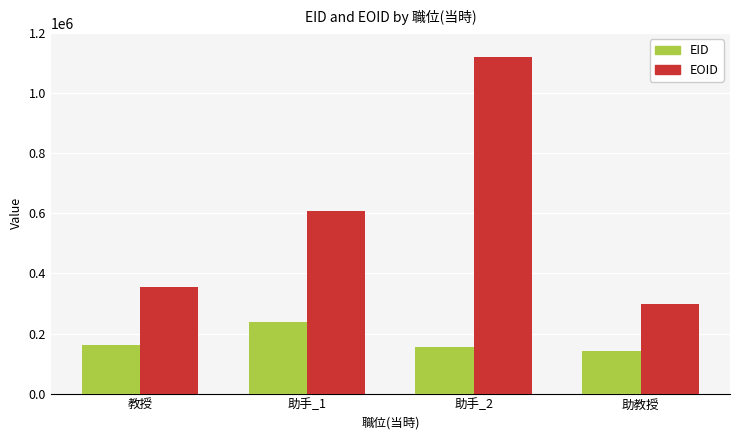

What is the greatest value displayed?

1121149